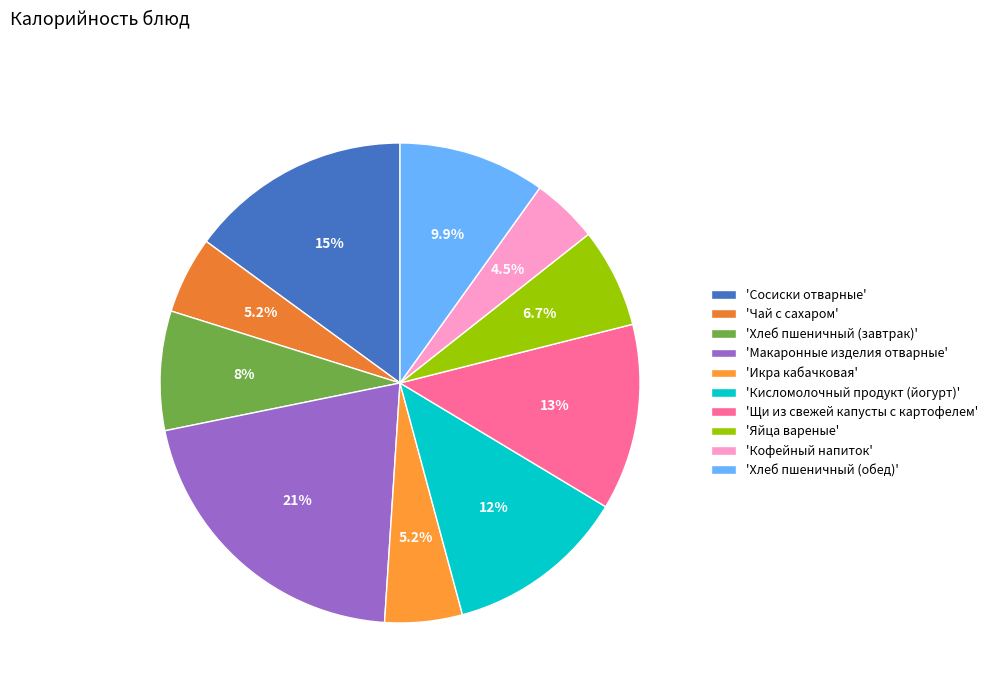

How many segments does this pie chart have?

10